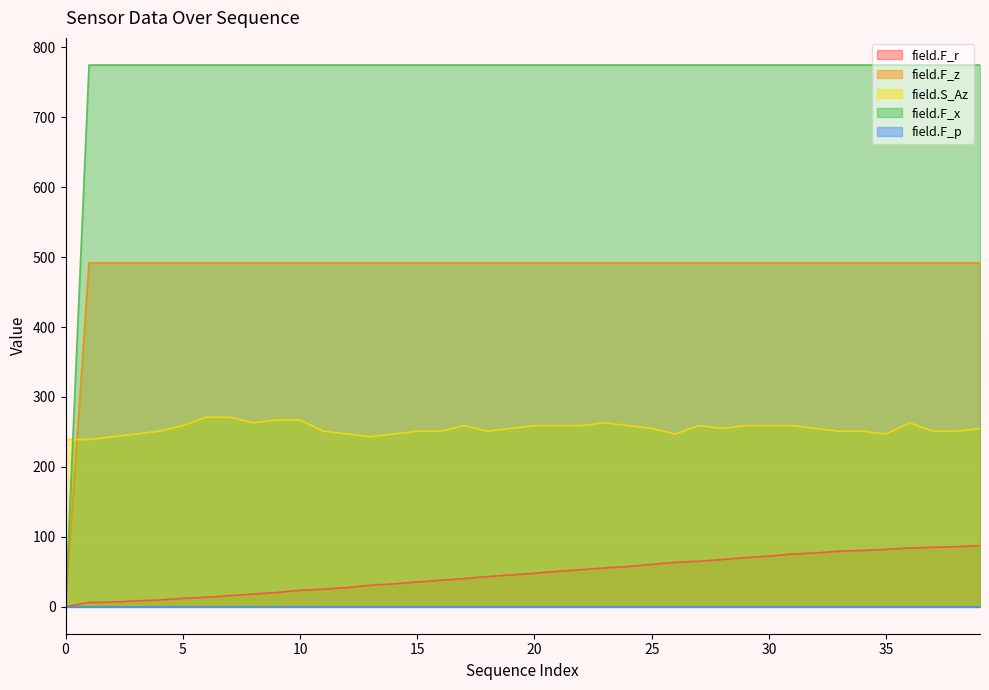

Between 31 and 4, which is larger?

31